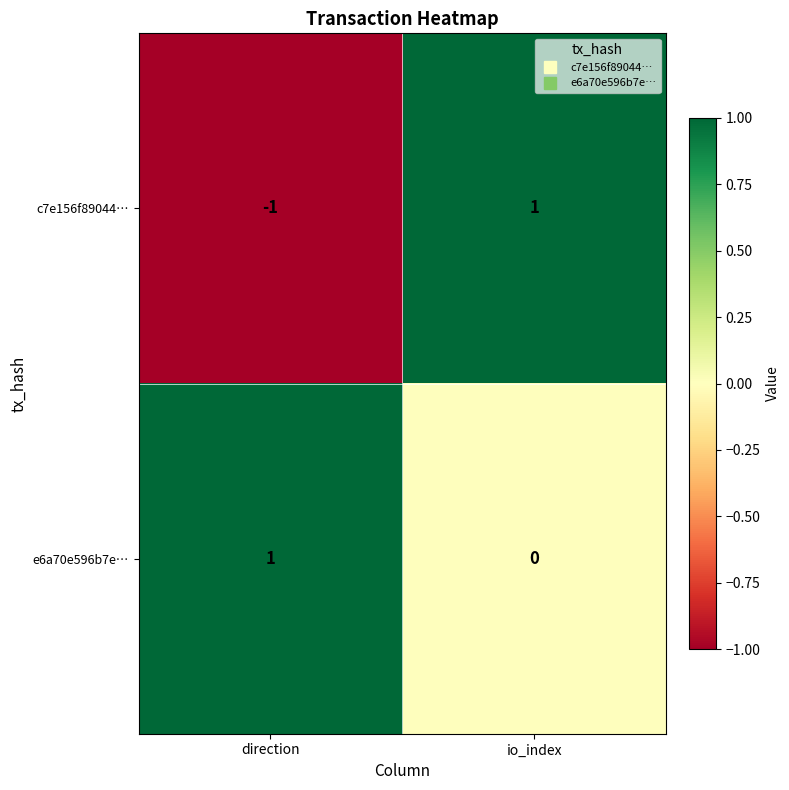

Which series has the largest total across all categories?

e6a70e596b7e…